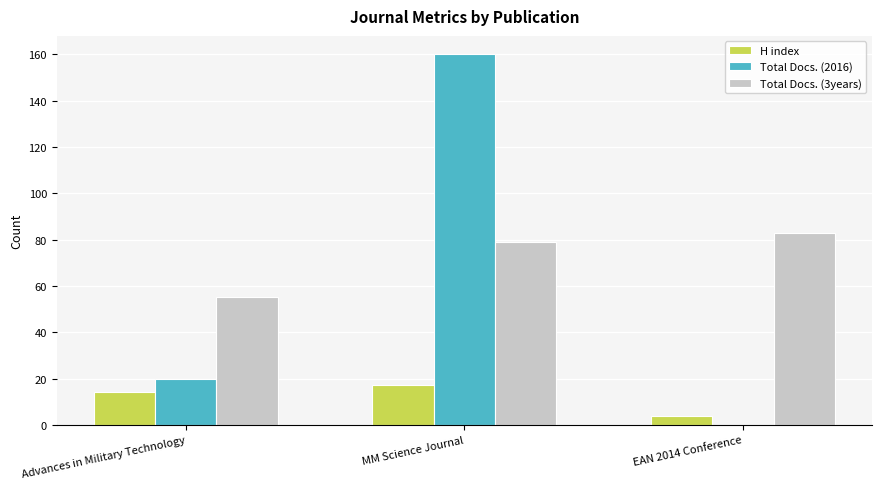

Reading left to right, transcribe all the data shown in this chart.

H index: 14	17	4
Total Docs. (2016): 20	160	0
Total Docs. (3years): 55	79	83